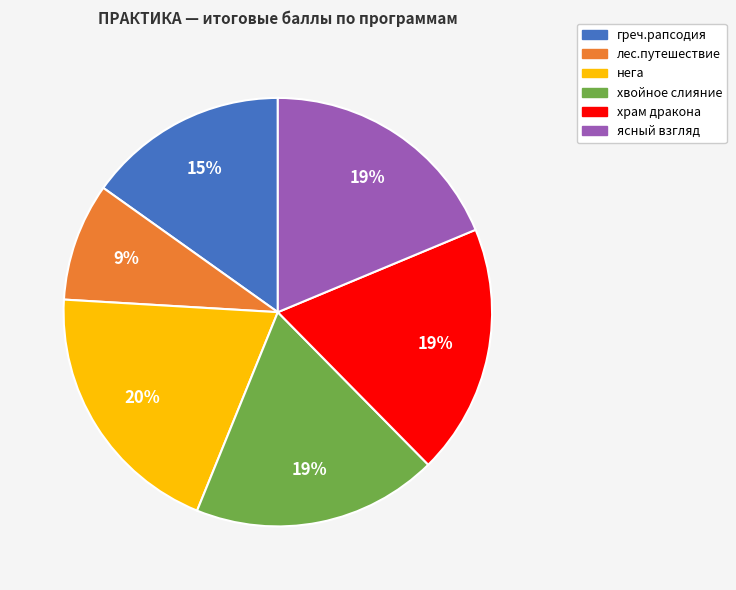

Is it true that хвойное слияние is 19% of the pie?

True